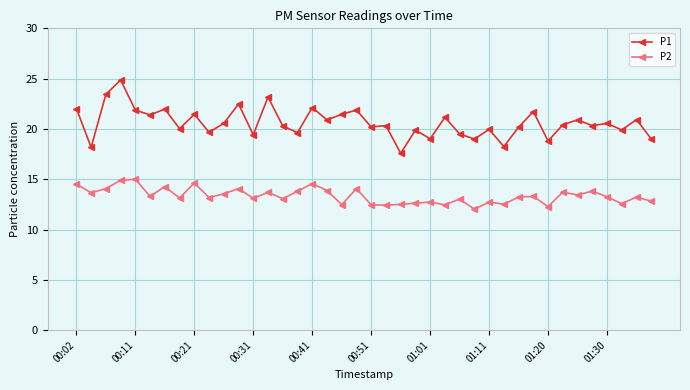

What is the sum of all P2 values?

534.1